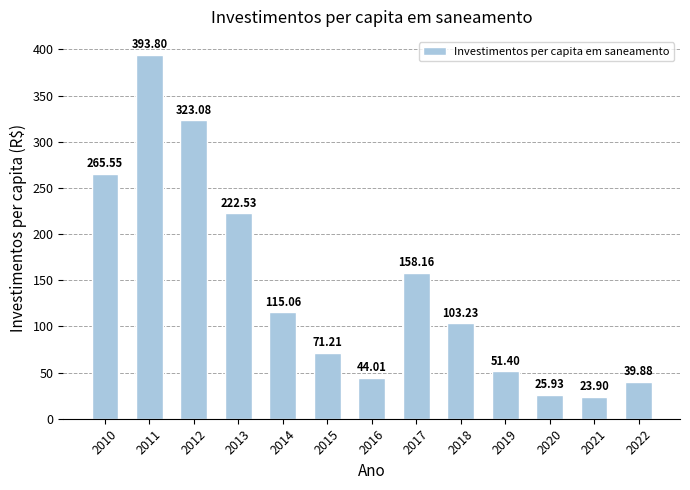

Reading right to left, extract all data points from this chart.

2022=39.9	2021=23.9	2020=25.9	2019=51.4	2018=103.2	2017=158.2	2016=44.0	2015=71.2	2014=115.1	2013=222.5	2012=323.1	2011=393.8	2010=265.6